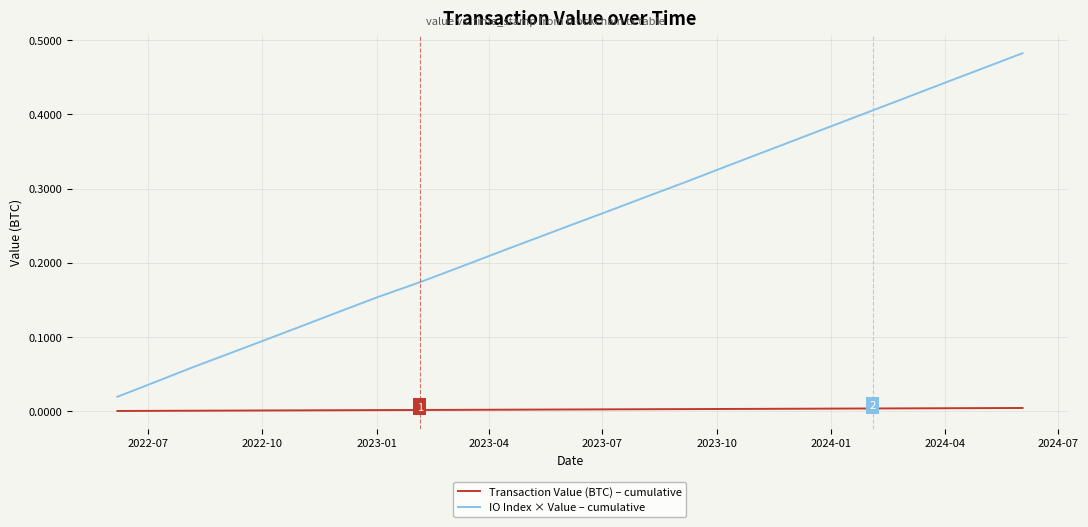

Which series has the widest spread of values?

IO Index × Value – cumulative